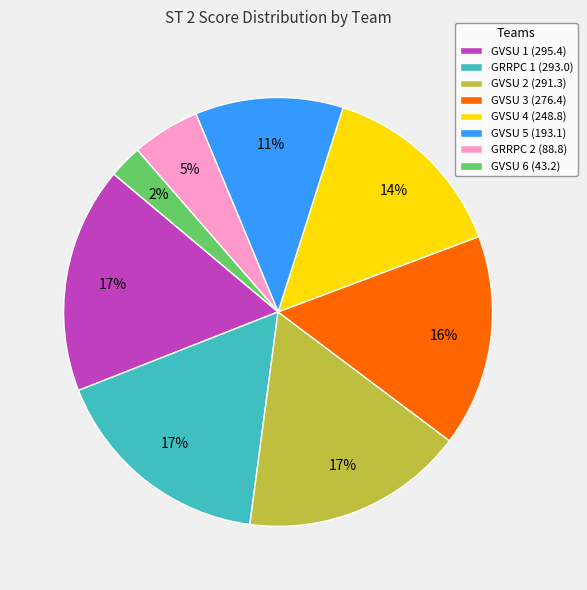

Does any single category account for the majority?

No